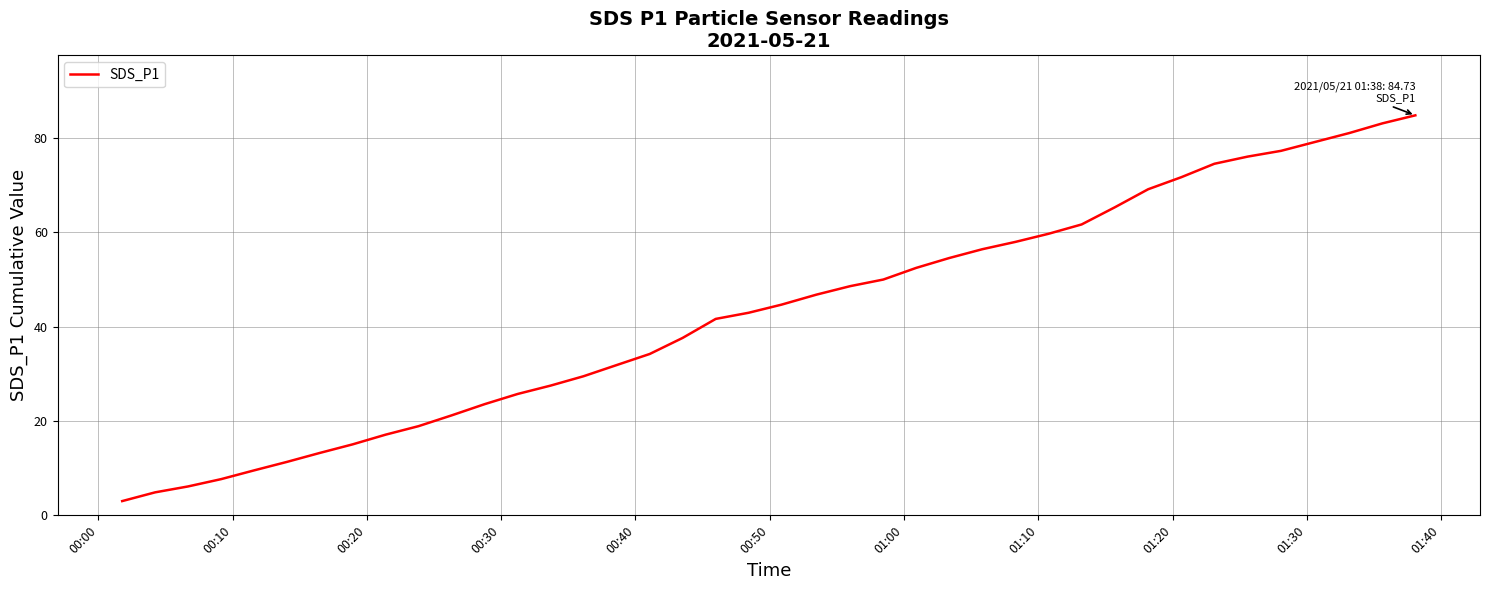

True or false: there are more than 0 points higher than both neighbors.

False